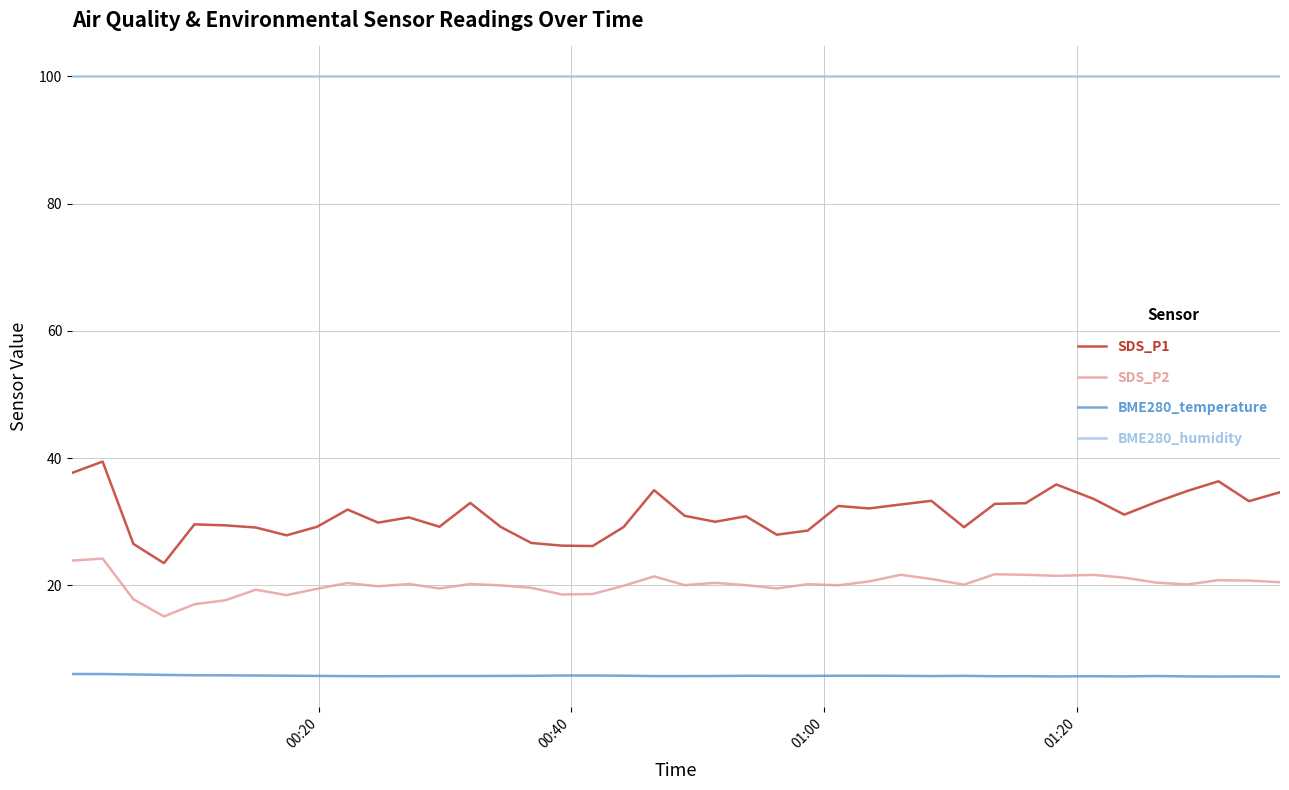

Which series has the widest spread of values?

SDS_P1